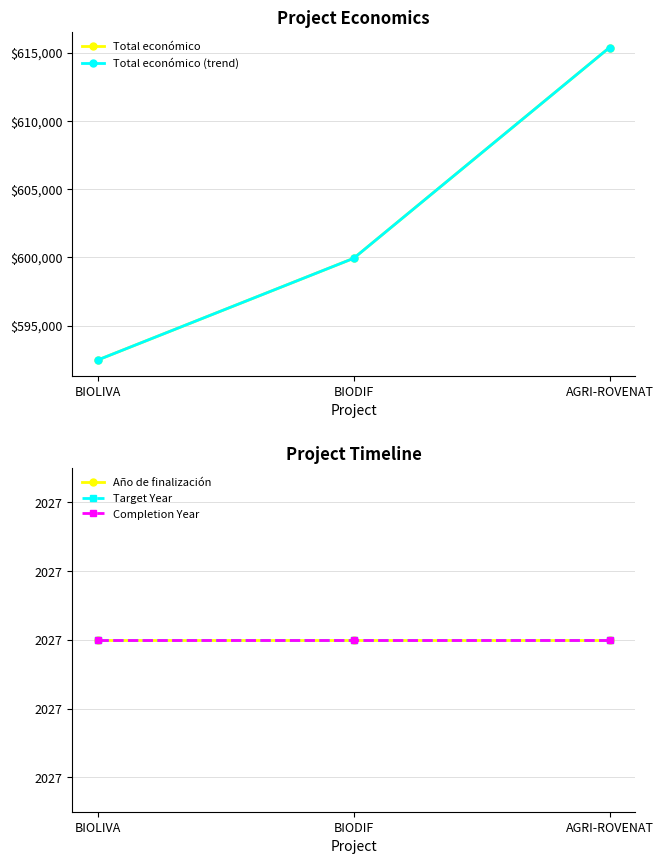

Reading left to right, what are all the values shown in this chart?

Total económico: BIOLIVA=592475	BIODIF=599927	AGRI-ROVENAT=615375
Total económico (trend): BIOLIVA=592475	BIODIF=599927	AGRI-ROVENAT=615375
Año de finalización: BIOLIVA=2027	BIODIF=2027	AGRI-ROVENAT=2027
Target Year: BIOLIVA=2027	BIODIF=2027	AGRI-ROVENAT=2027
Completion Year: BIOLIVA=2027	BIODIF=2027	AGRI-ROVENAT=2027